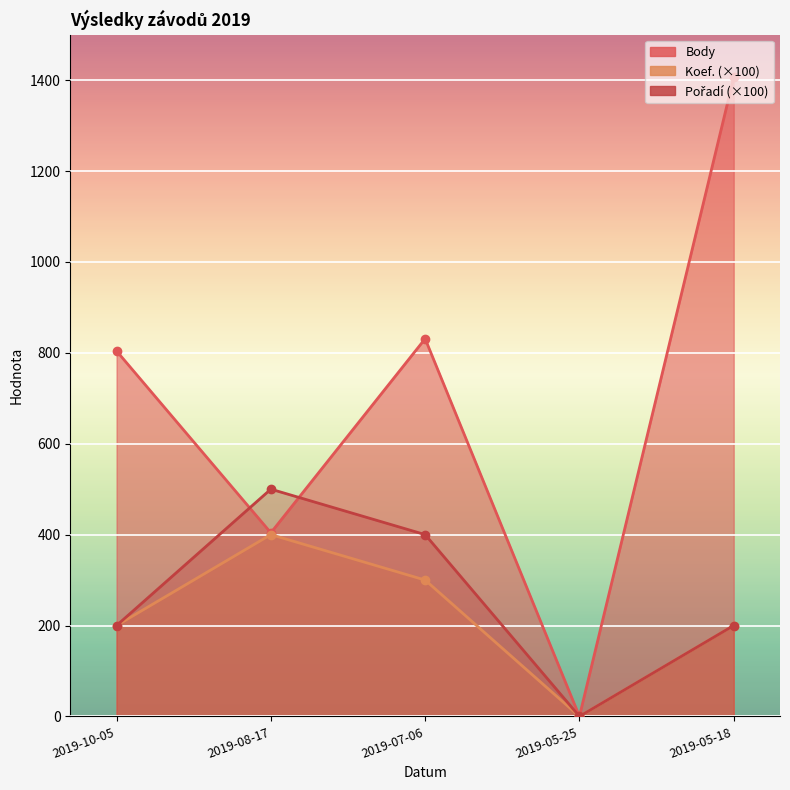

Reading left to right, list all the values displayed in this chart.

Body: 804	404	831	0	1406
Koef.: 200	400	300	0	200
Pořadí: 200	500	400	0	200